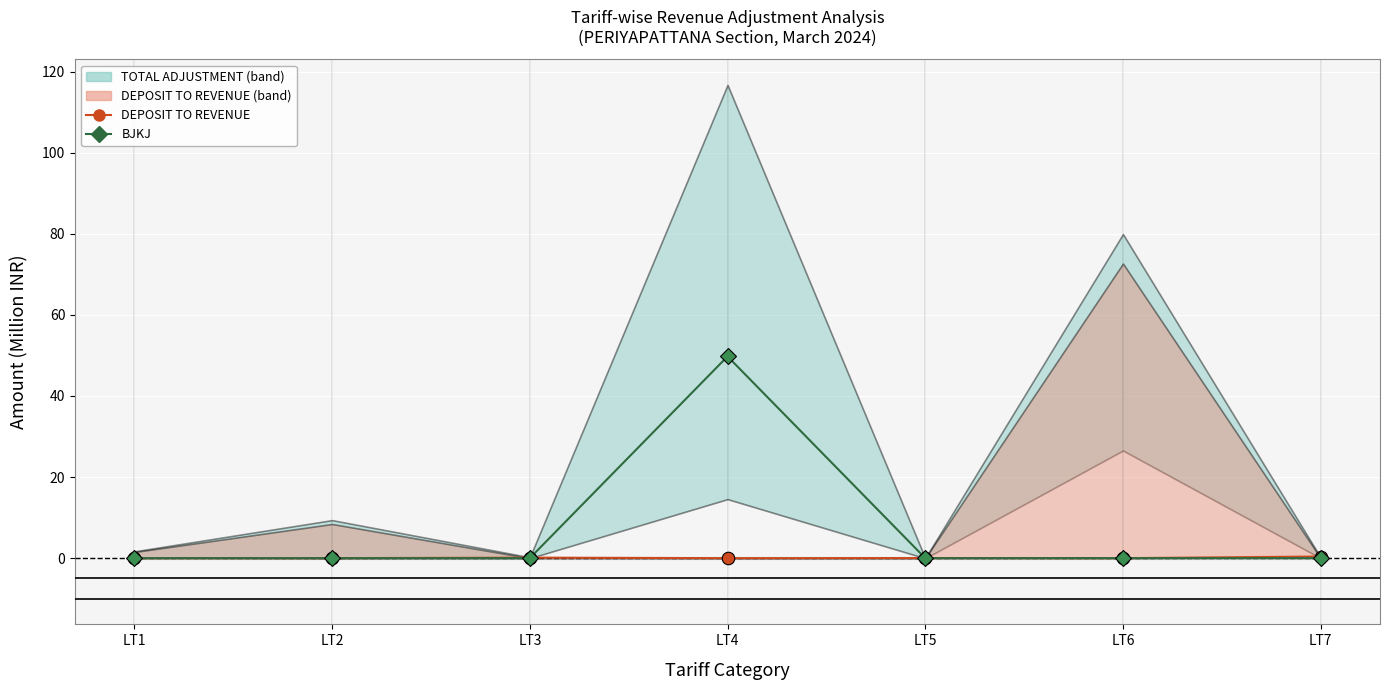

Which series has the largest total across all categories?

BJKJ